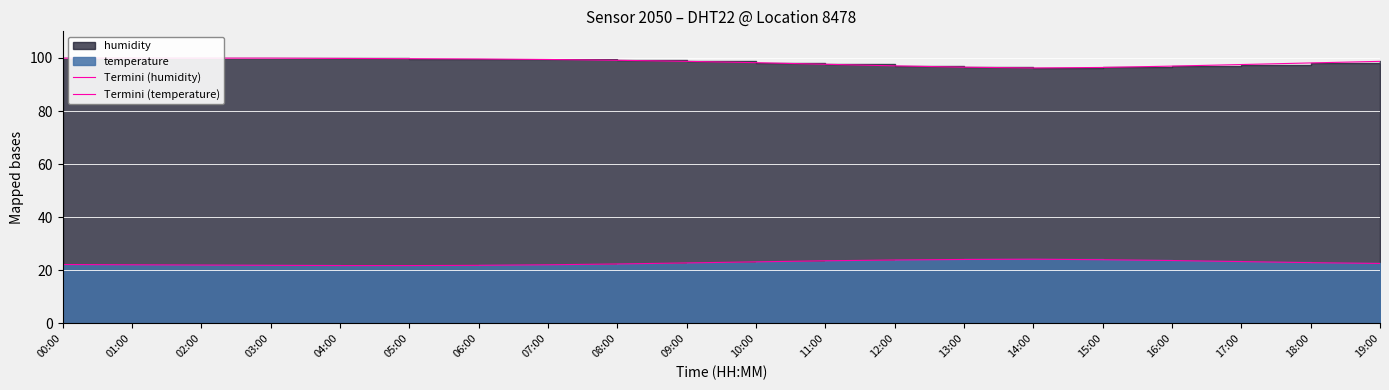

What is the label of the 6th point from the right?

14:00